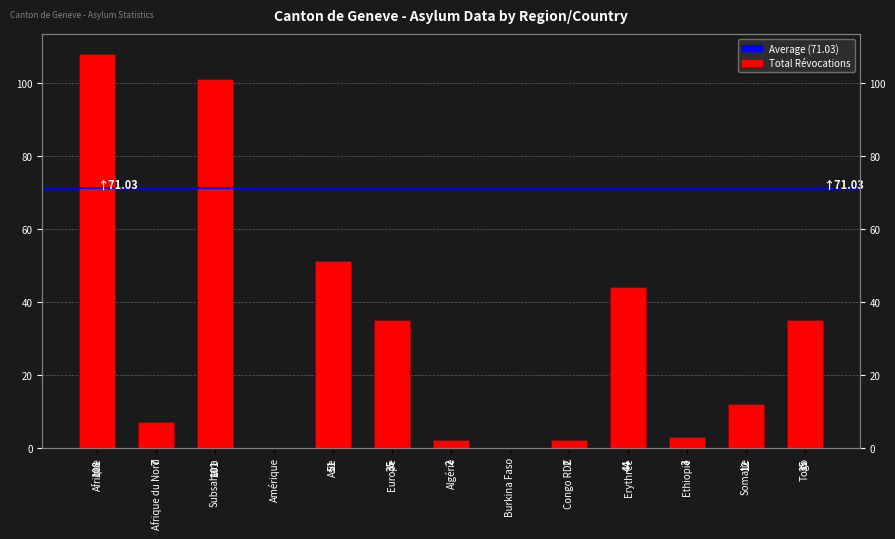

Where is the data nearest to the value 54?

Asie